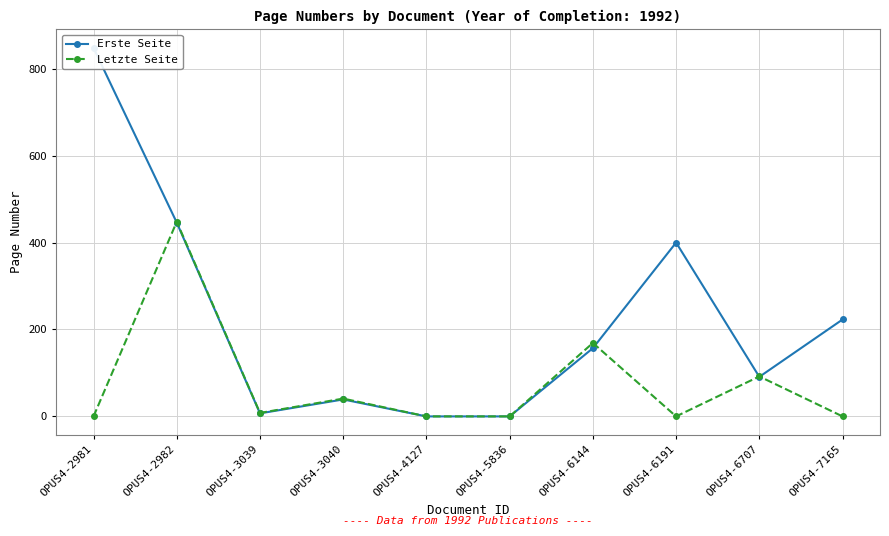

Reading left to right, what are all the values shown in this chart?

Erste Seite: OPUS4-2981=848	OPUS4-2982=446	OPUS4-3039=7	OPUS4-3040=39	OPUS4-4127=0	OPUS4-5836=0	OPUS4-6144=157	OPUS4-6191=400	OPUS4-6707=91	OPUS4-7165=223
Letzte Seite: OPUS4-2981=0	OPUS4-2982=448	OPUS4-3039=8	OPUS4-3040=41	OPUS4-4127=0	OPUS4-5836=0	OPUS4-6144=169	OPUS4-6191=0	OPUS4-6707=92	OPUS4-7165=0